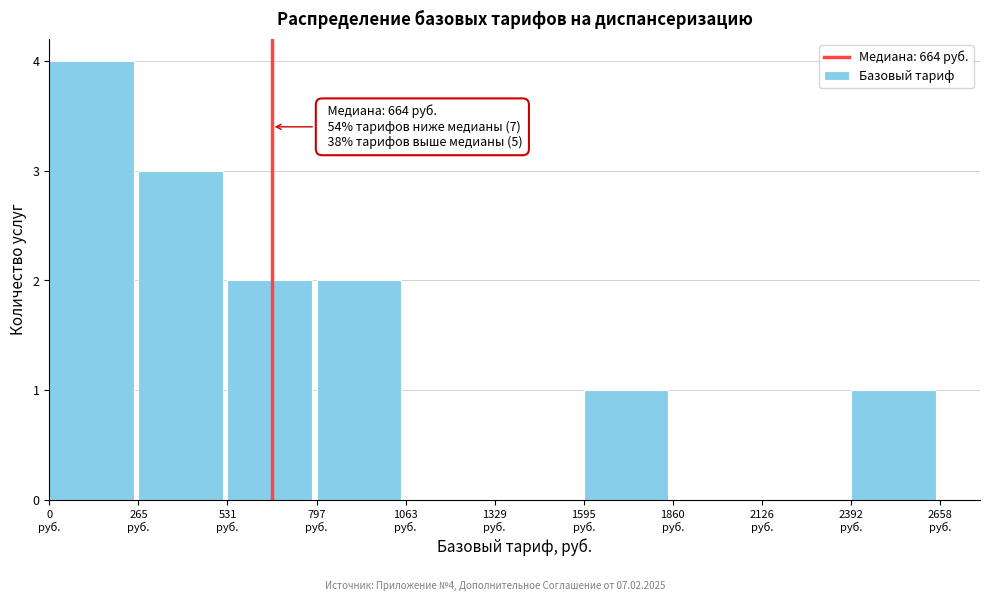

Over which range of the x-axis is the bar tallest?

0 to 250